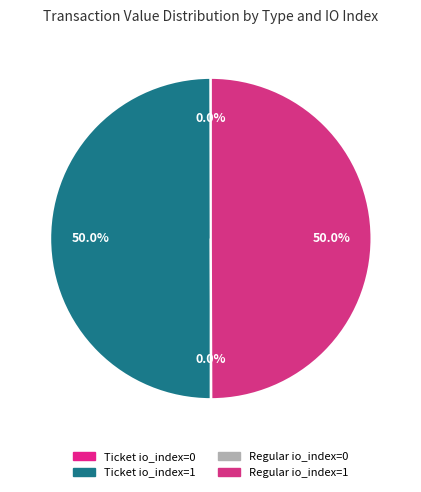

How many slices are in this pie chart?

4